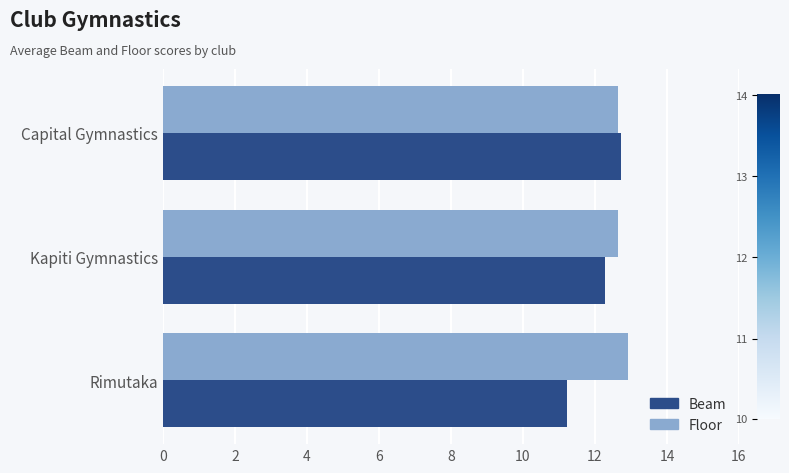

What is the smallest value displayed?

11.2